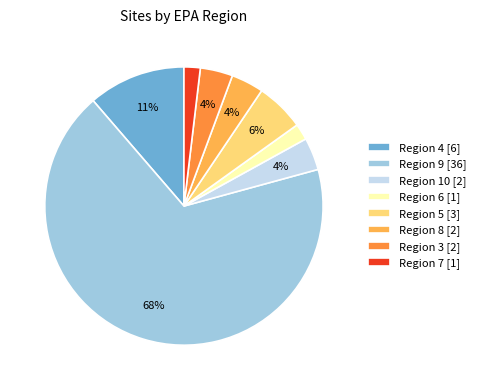

To the nearest percent, what percentage of the pie is Region 6?

2%